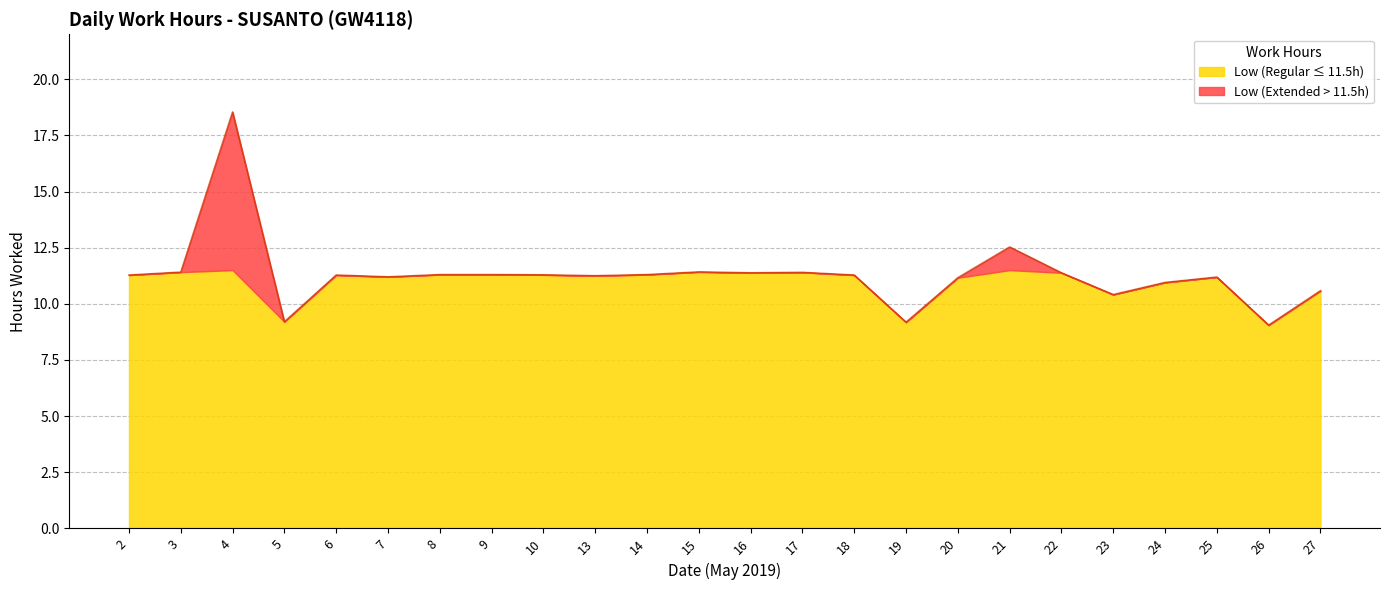

List the labels in order of value, smallest first.

26, 19, 5, 23, 27, 24, 20, 25, 7, 13, 2, 6, 18, 10, 8, 9, 14, 16, 22, 17, 3, 15, 21, 4